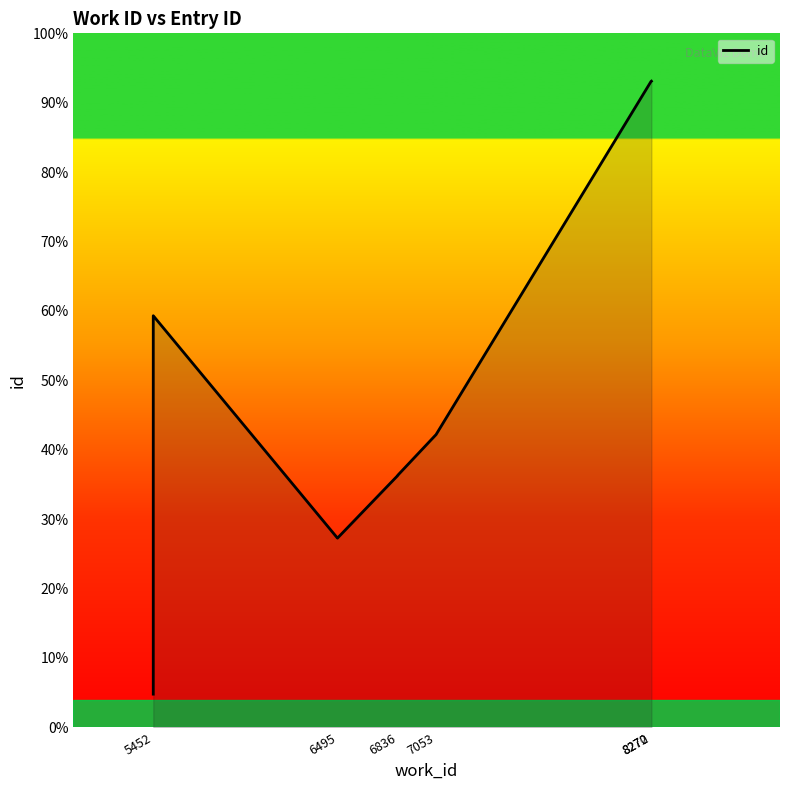

Where is the data nearest to the value 19873?

7053